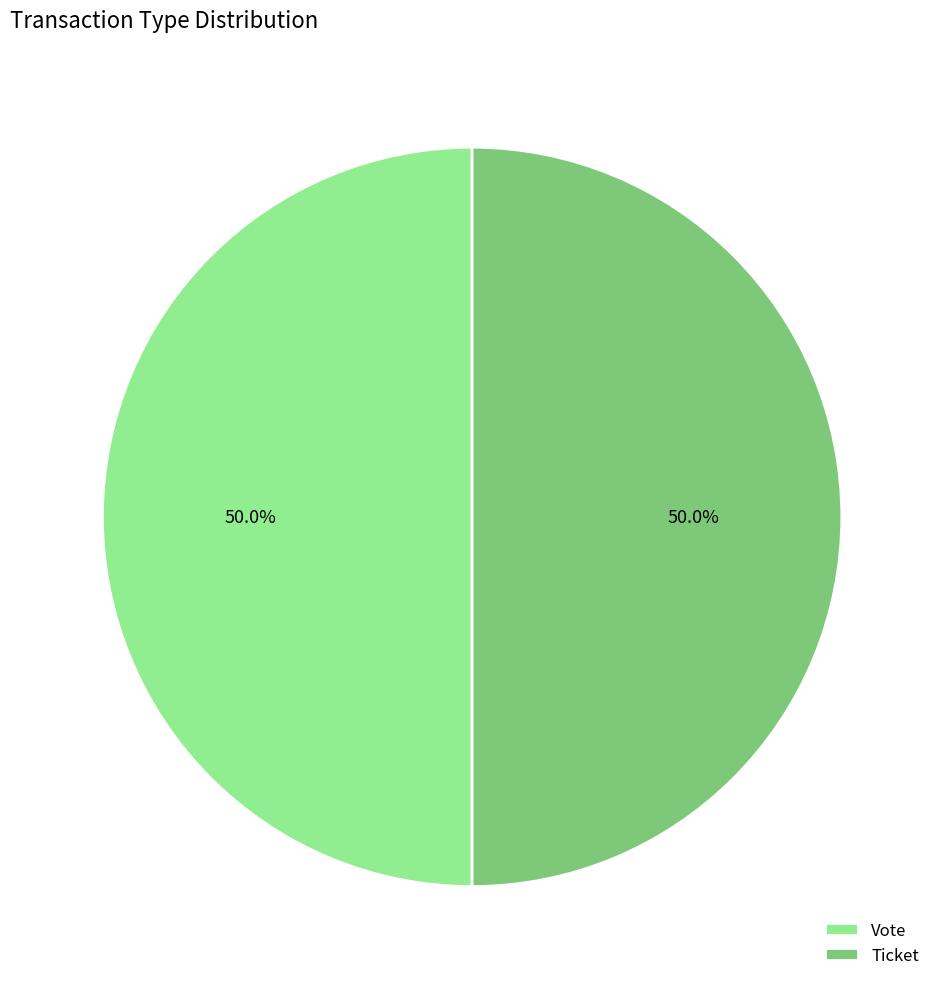

What is the ratio of the value at Ticket to the value at Vote?

1.0